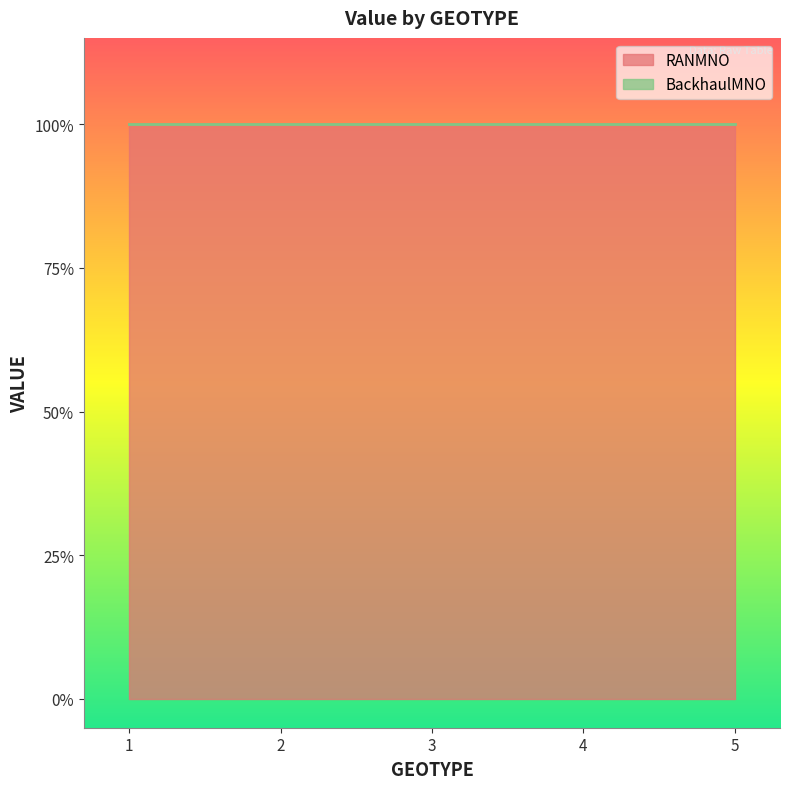

What is the spread (max minus min) of values at 1?

1